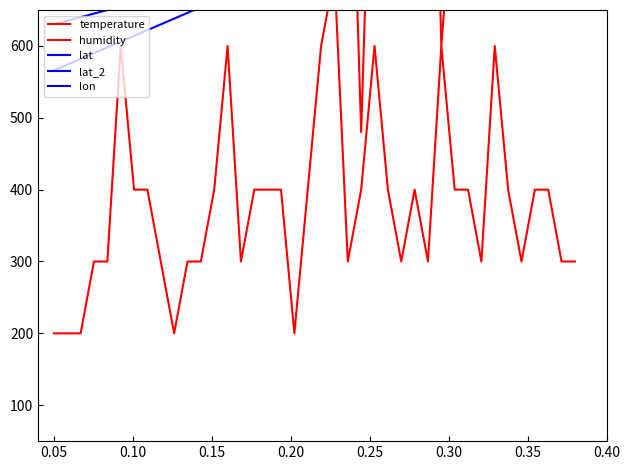

True or false: lat_2 has more than 2 points higher than both neighbors.

False